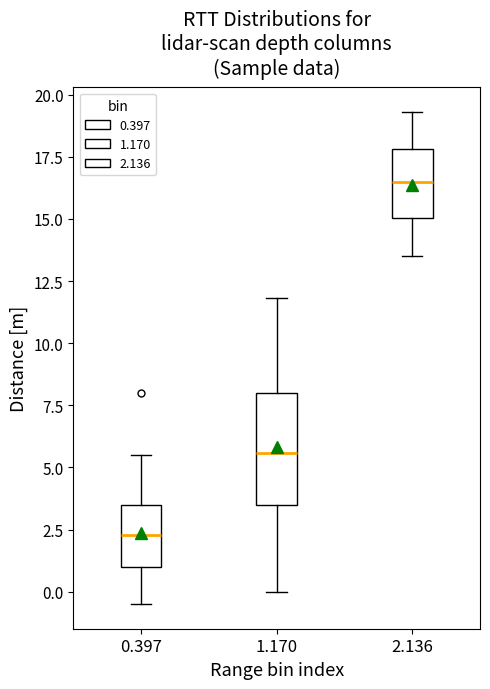

Reading left to right, transcribe this box plot: for each box, give where its median line is, the range the box spans, and where its two whiskers end, as read against the y-axis. The values are not printed on the chart, so give them approximately, as read against the axis.

0.397: median 2.5, box 1.0 to 3.5, whiskers -0.5 to 5.5
1.170: median 5.5, box 3.5 to 8.0, whiskers 0.0 to 12.0
2.136: median 16.5, box 15.0 to 18.0, whiskers 13.5 to 19.5